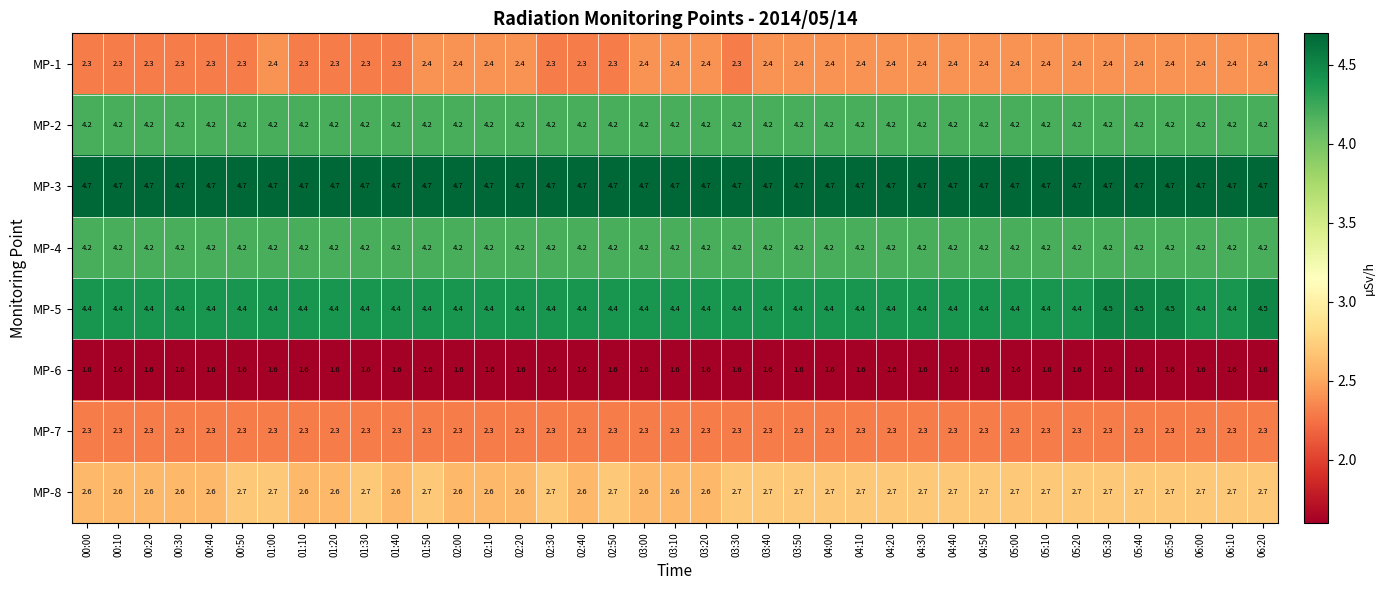

Is it true that MP-3 equals 4.7 at 00:50?

True